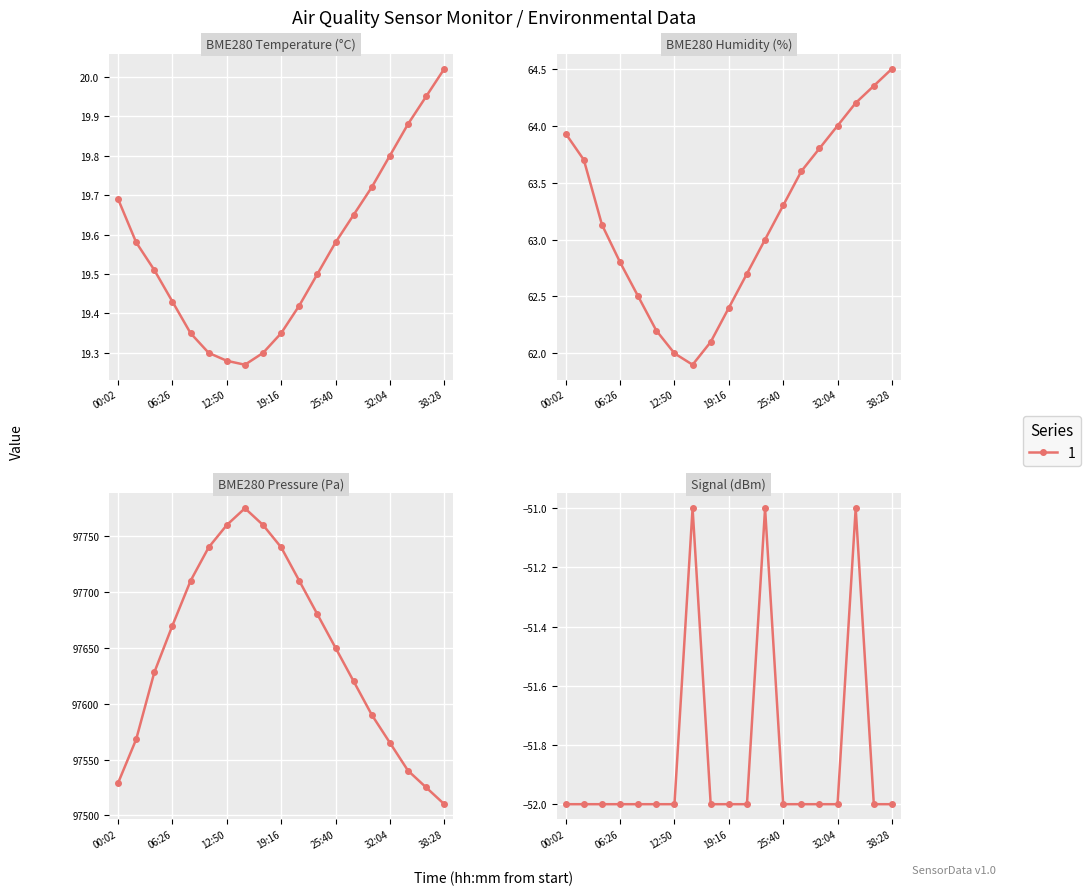

Rank the series by their maximum value, from highest to lowest.

BME280_pressure, BME280_humidity, BME280_temperature, Signal